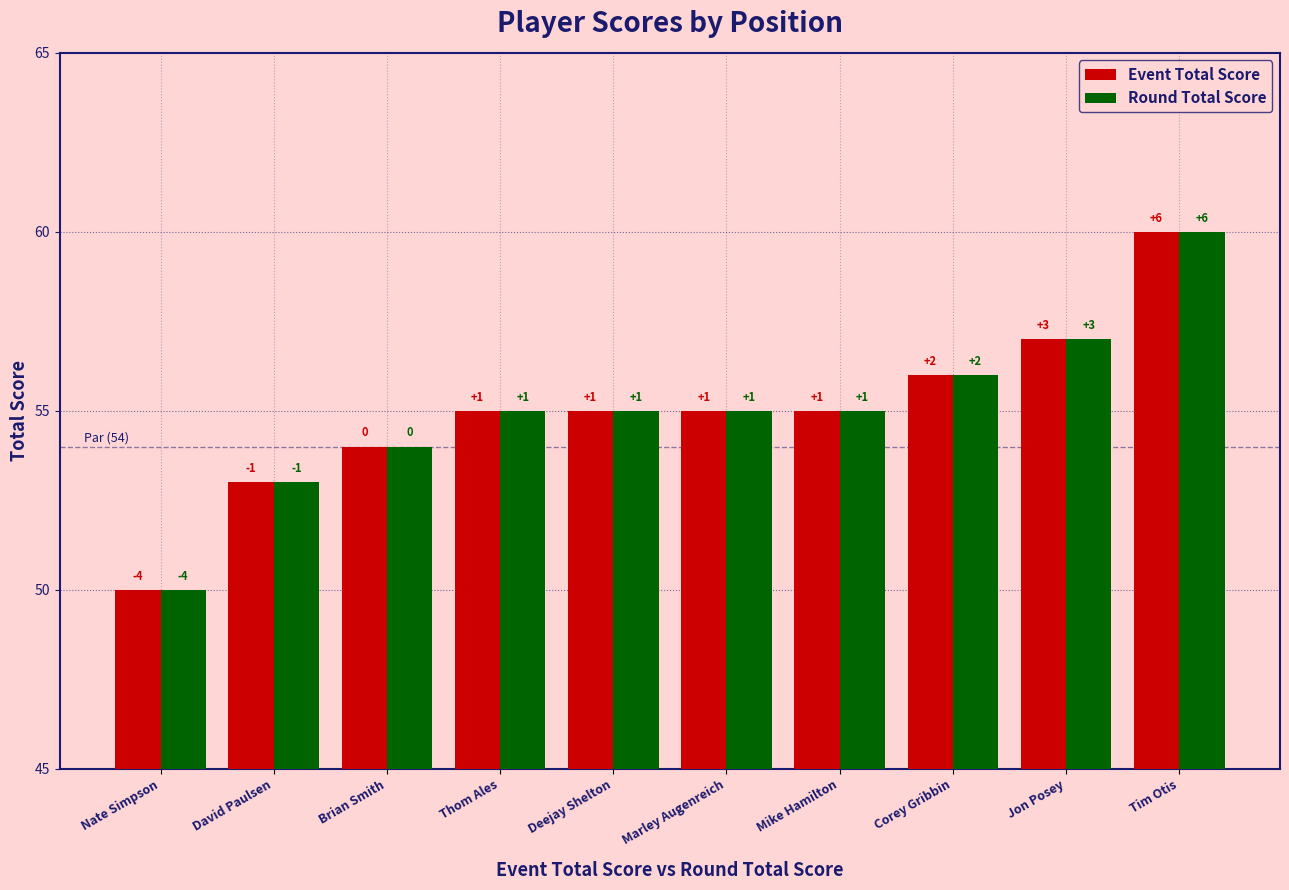

Is the value of Event Total Score at Jon Posey greater than the value of Round Total Score at Mike Hamilton?

Yes